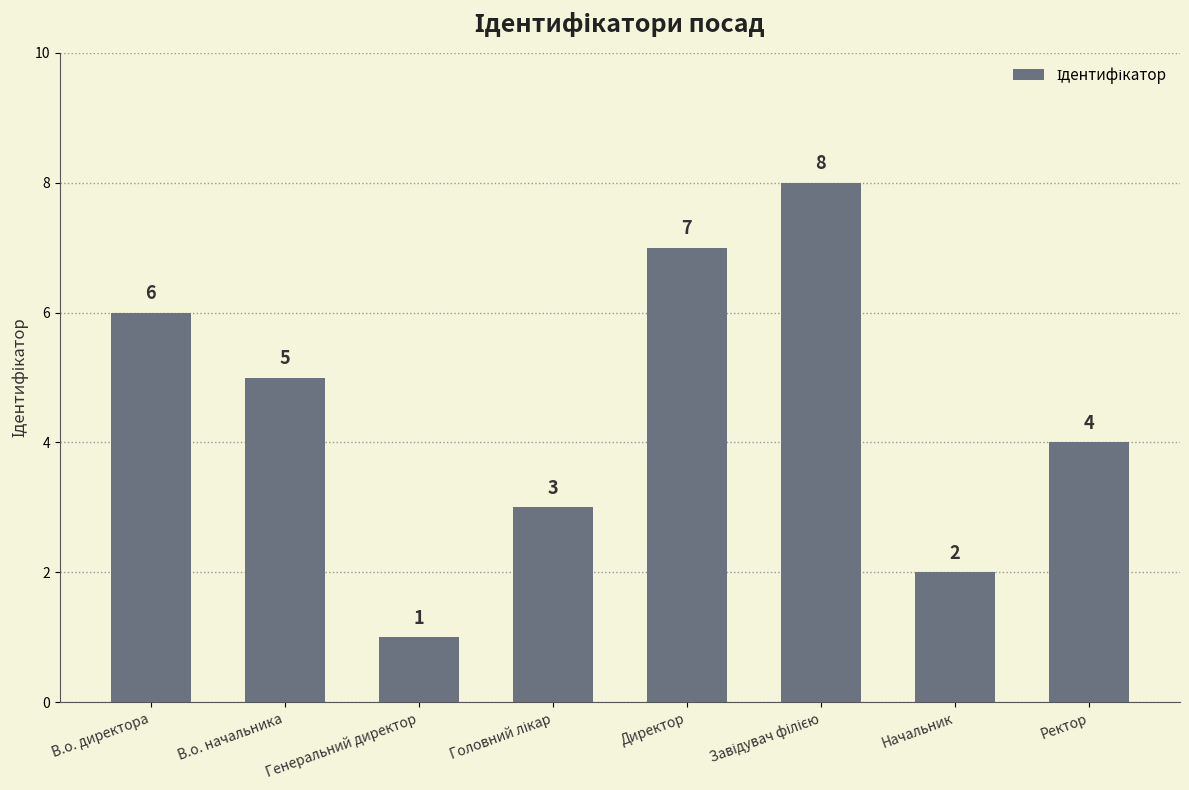

What is the maximum value shown in the chart?

8